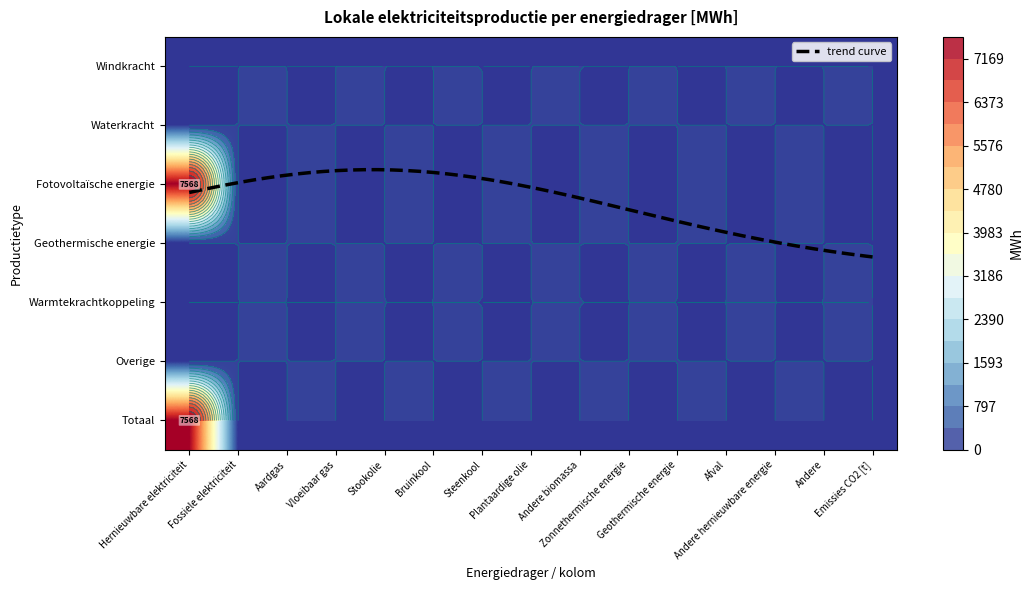

Is the value of Windkracht at Bruinkool greater than the value of Geothermische energie at Hernieuwbare elektriciteit?

No